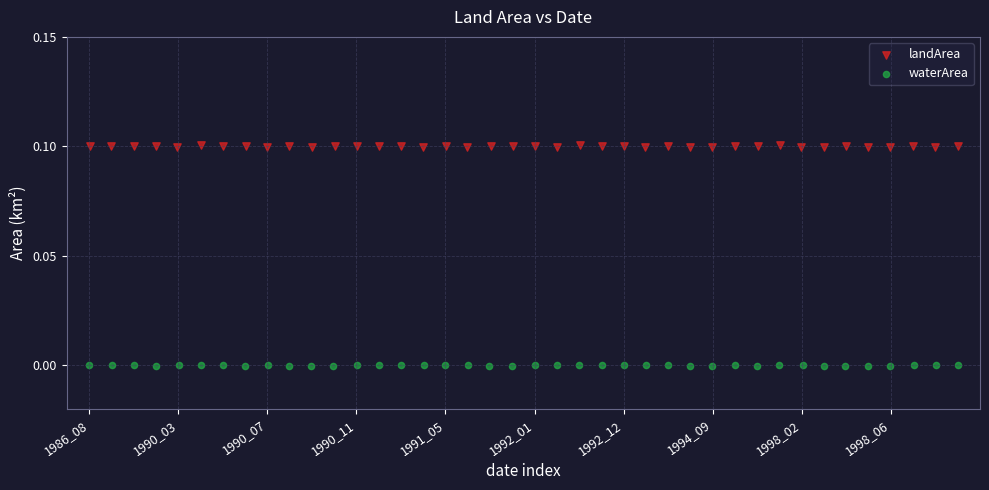

Which series reaches the minimum Y coordinate?

waterArea